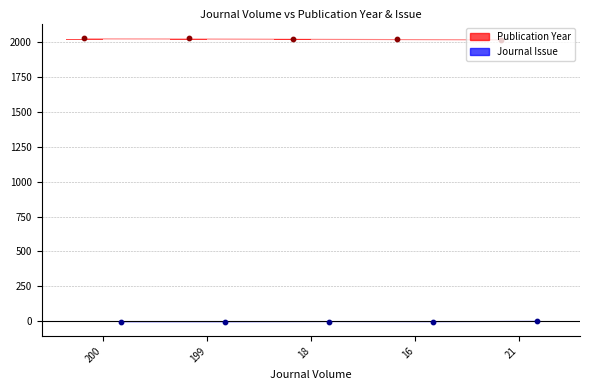

Is the value of Publication Year at 200 greater than the value of Journal Issue at 21?

Yes